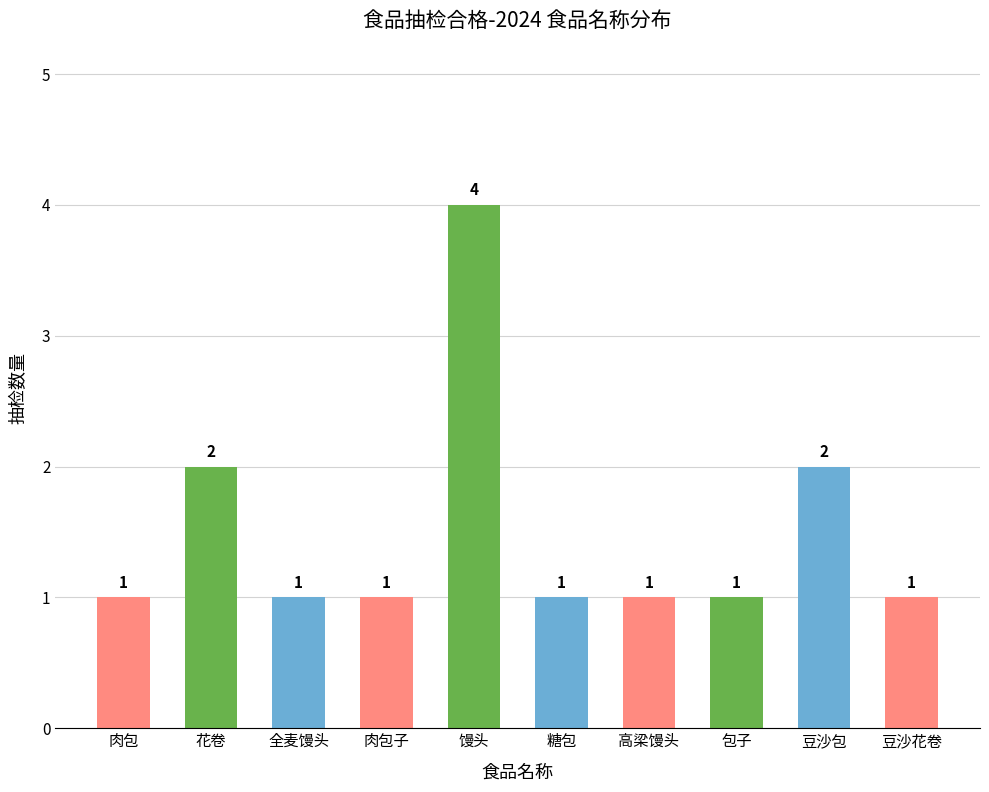

True or false: the data shows 1 at 全麦馒头.

True